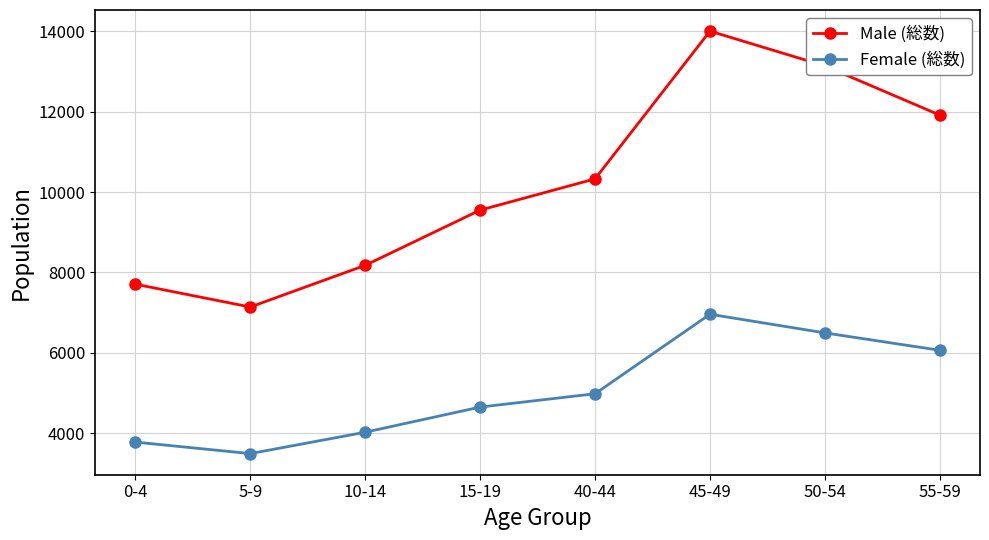

The value of Female (総数) at 10-14 is 6524. True or false?

False